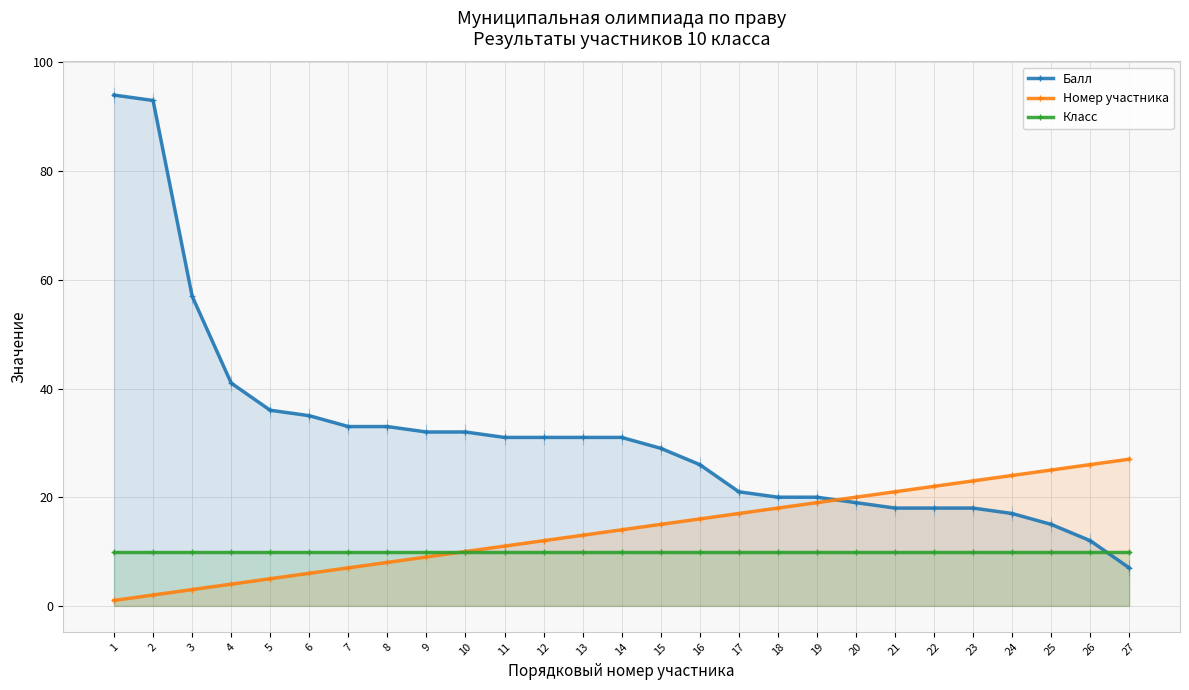

What is the maximum value shown in the chart?

94